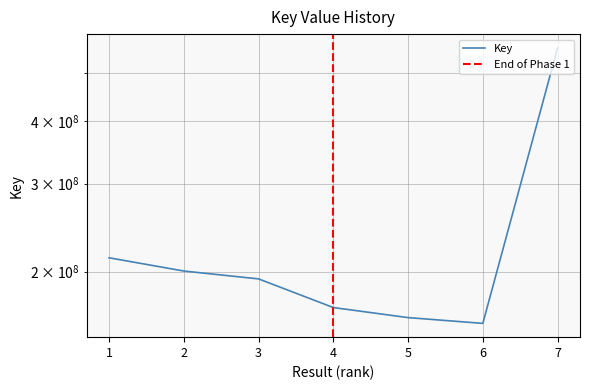

What is the change in value from 3 to 4?

-23934212